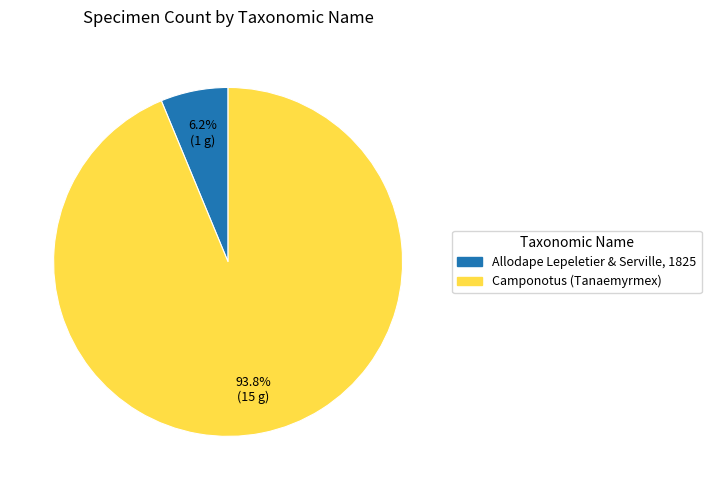

Between Camponotus (Tanaemyrmex) and Allodape Lepeletier & Serville, 1825, which is larger?

Camponotus (Tanaemyrmex)